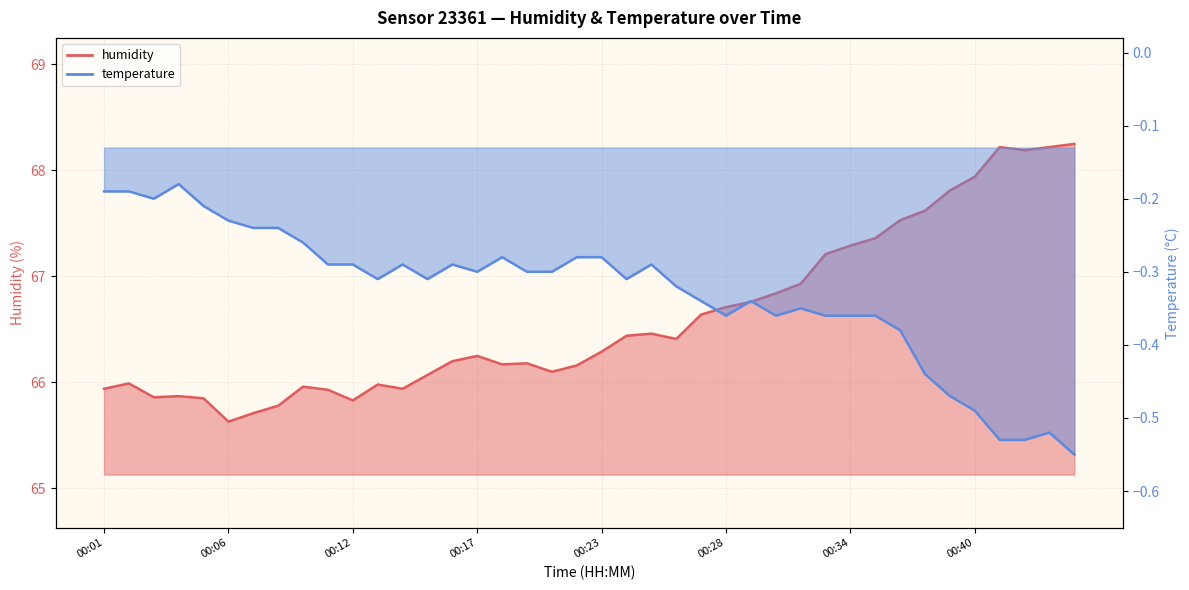

Where does the humidity series first go above 66?

00:15